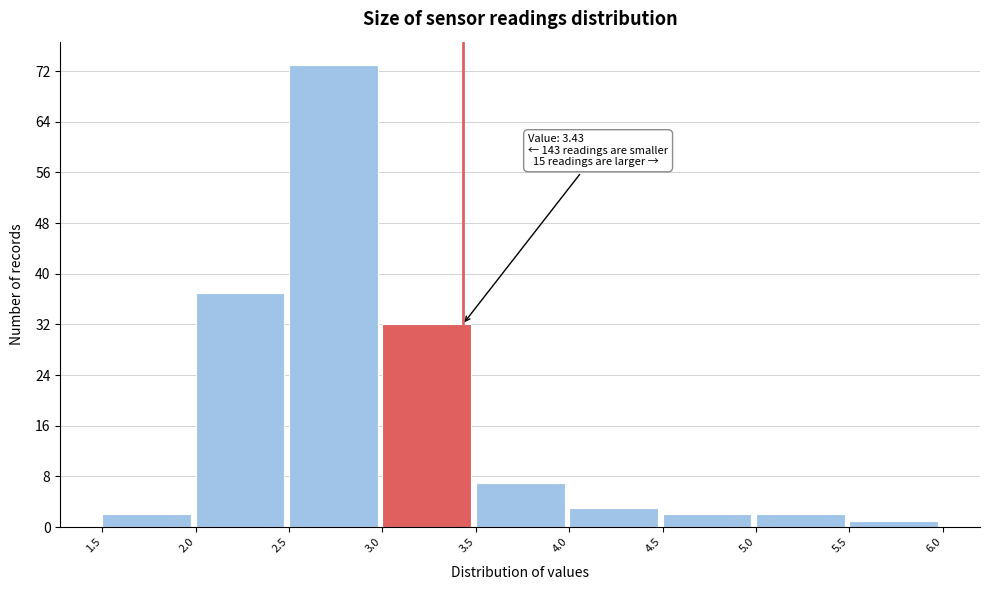

Over which range of the x-axis is the bar tallest?

2.5 to 3.0